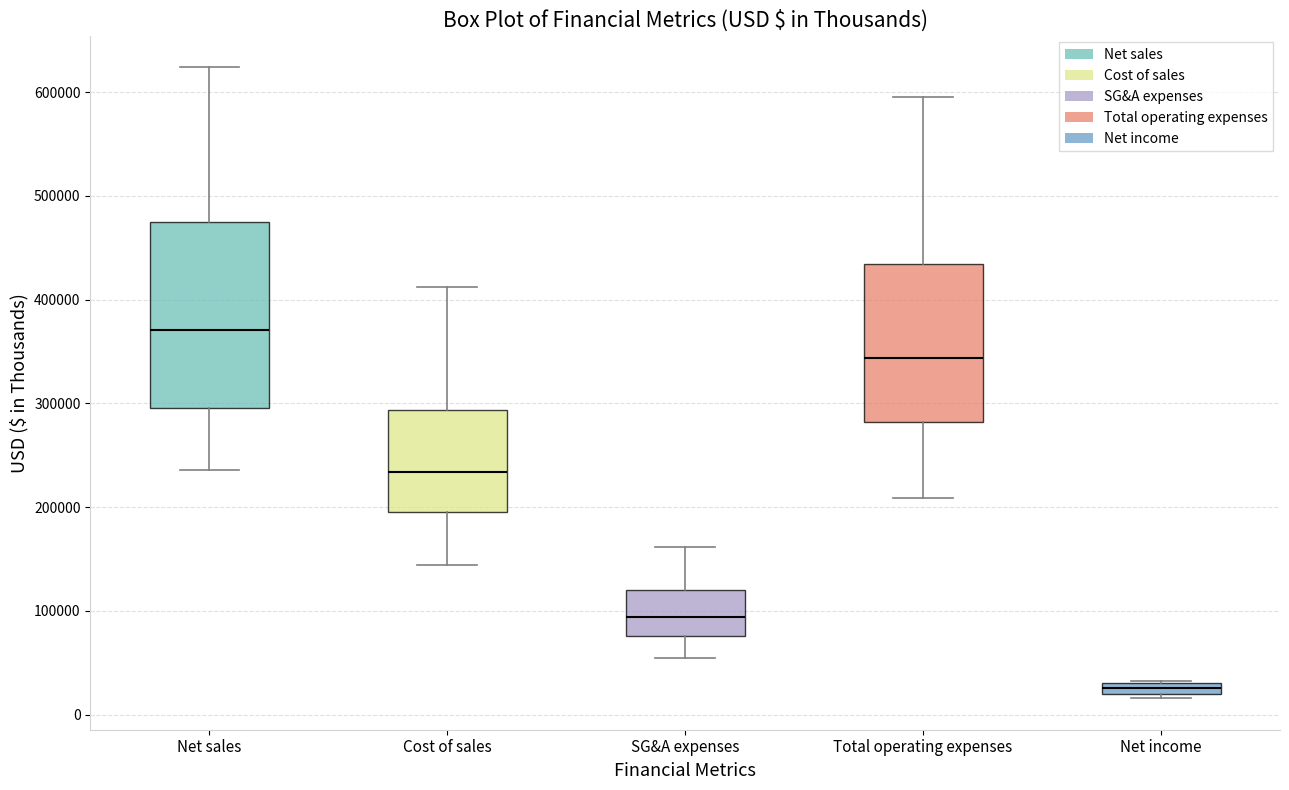

Which box has the highest median line?

Net sales